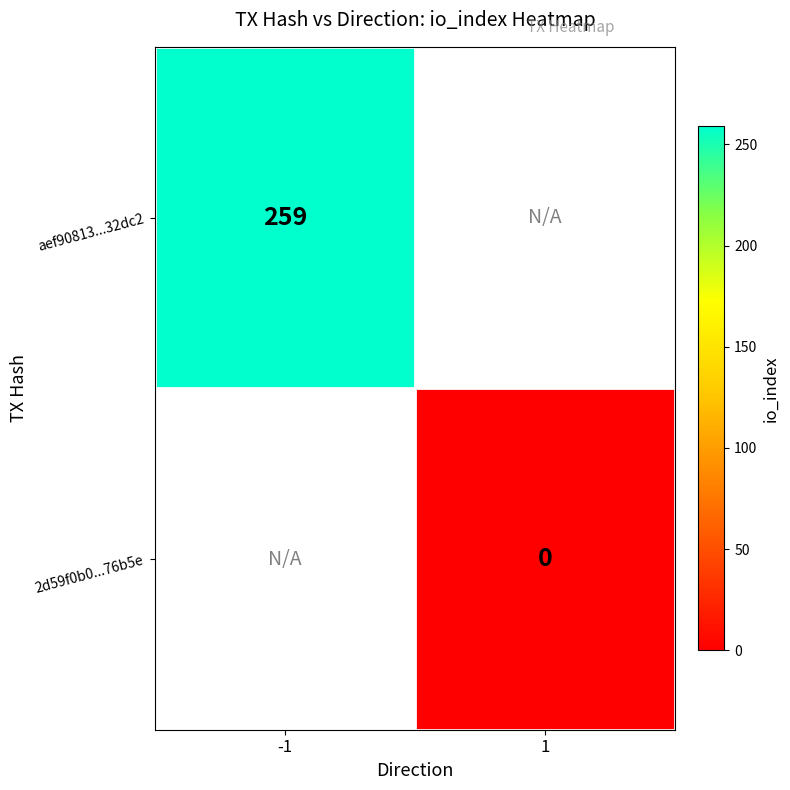

Is it true that aef90813...32dc2 equals 259 at -1?

True